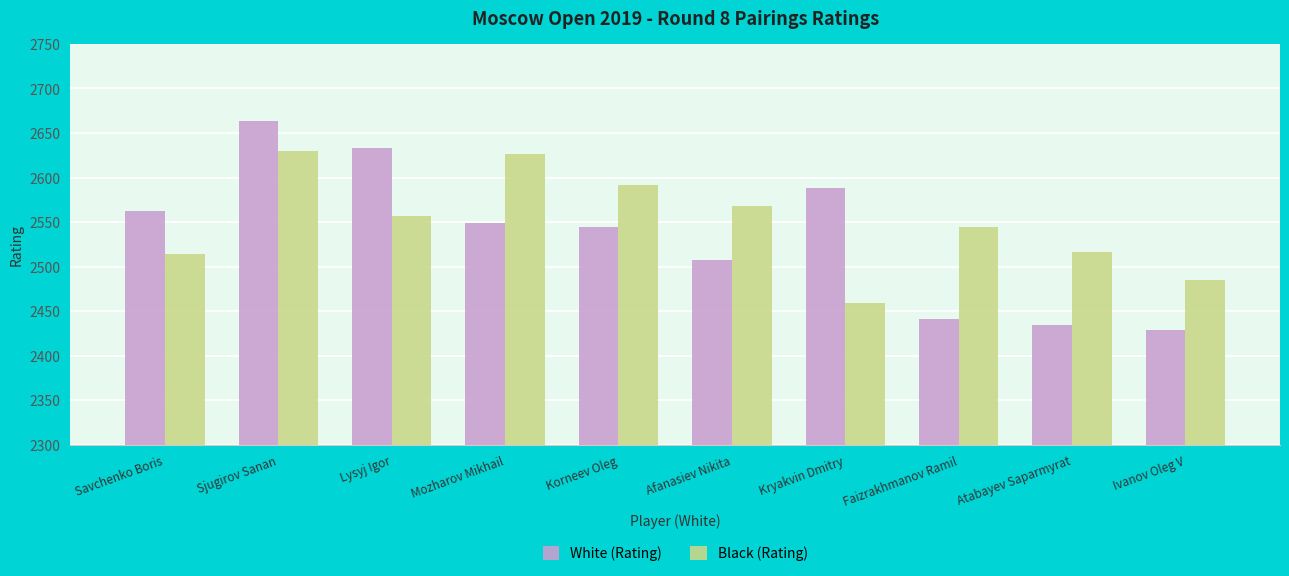

True or false: Black (Rating) has a value of 2568 at Afanasiev Nikita.

True